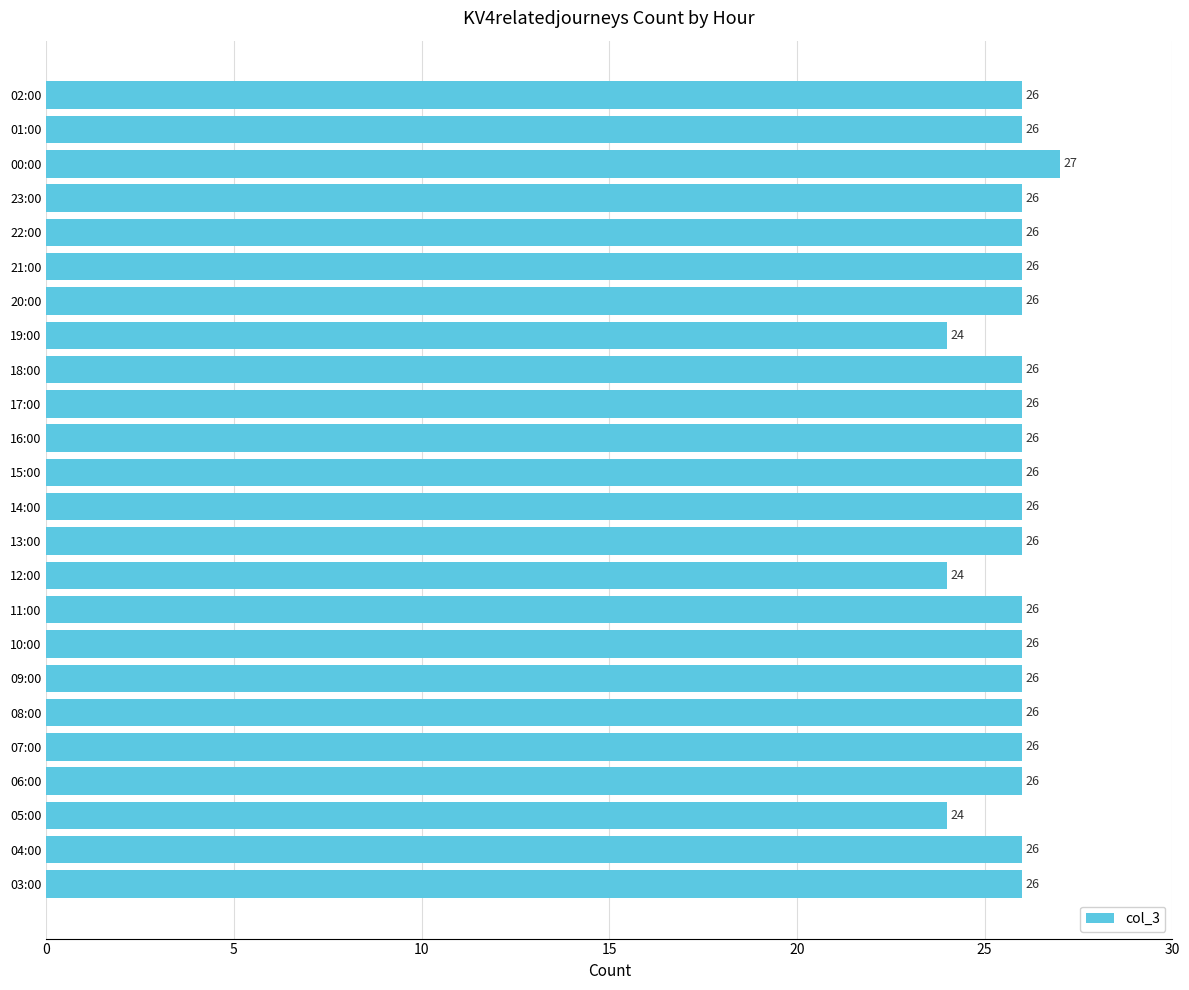

What is the ratio of the value at 04:00 to the value at 12:00?

1.1